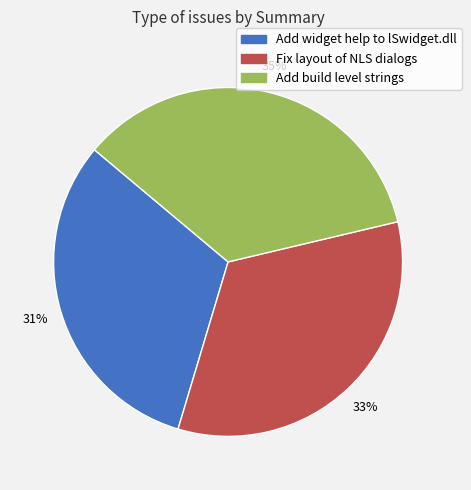

Does any single category account for the majority?

No